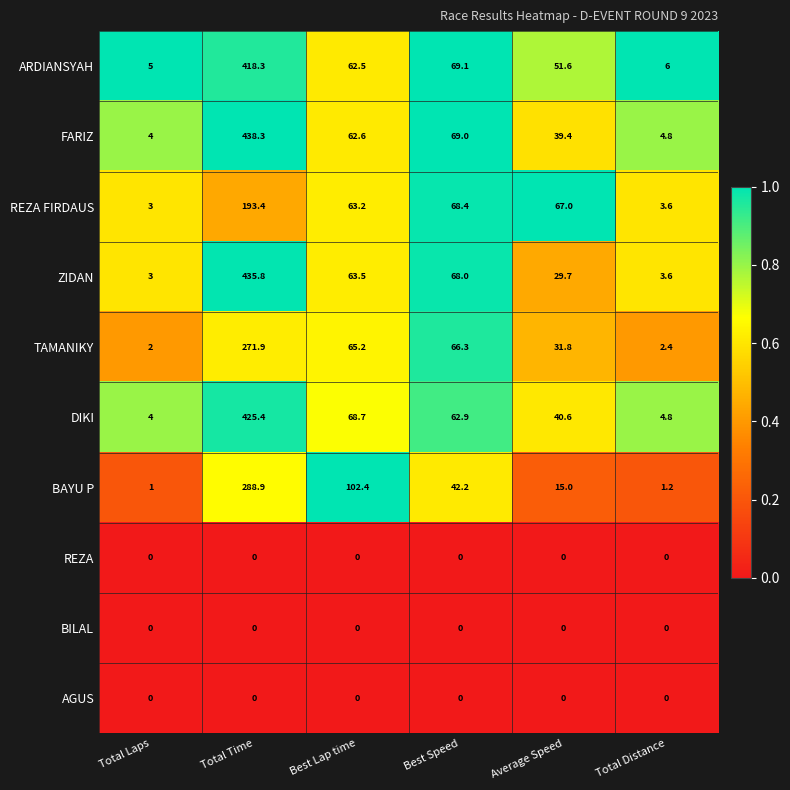

What is the difference between the DIKI values at Average Speed and Best Lap time?

28.1